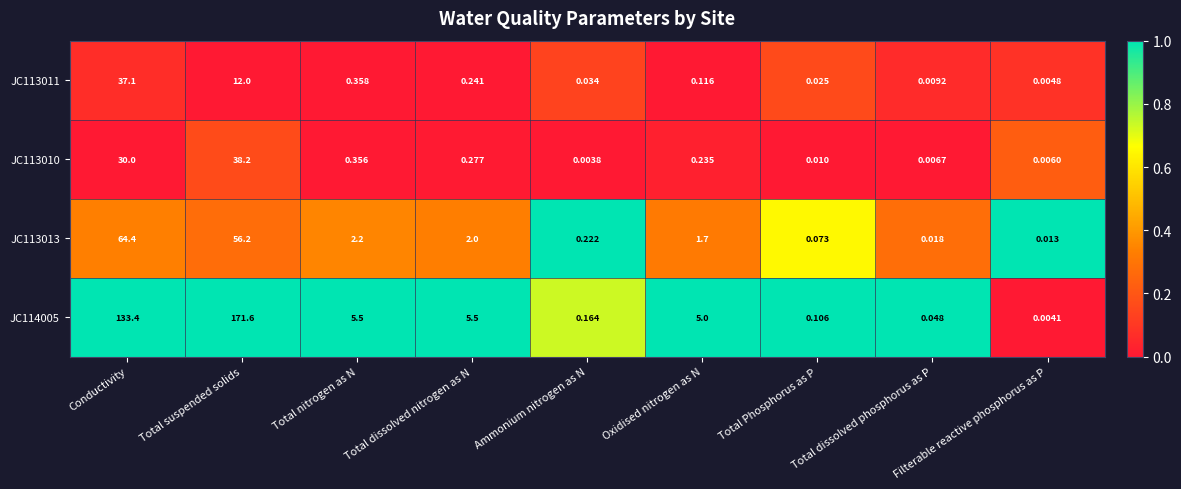

At which label does JC113011 reach its peak?

Conductivity